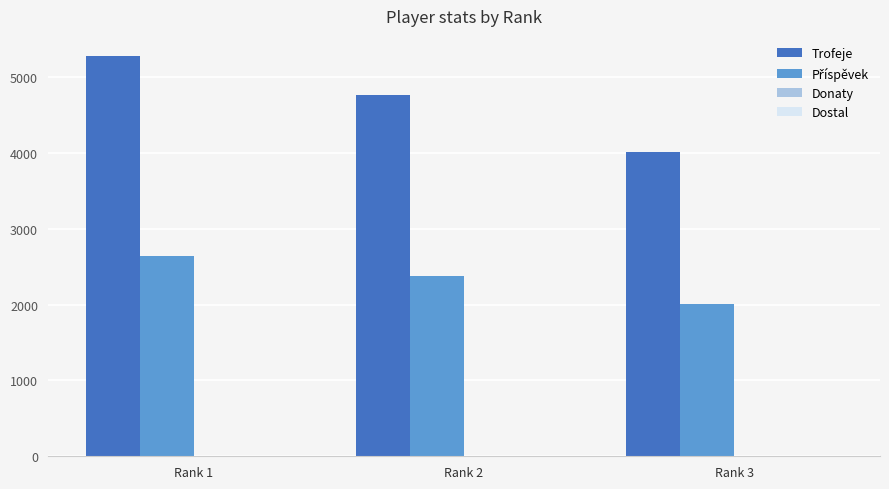

Which category has the highest value across all series?

Rank 1